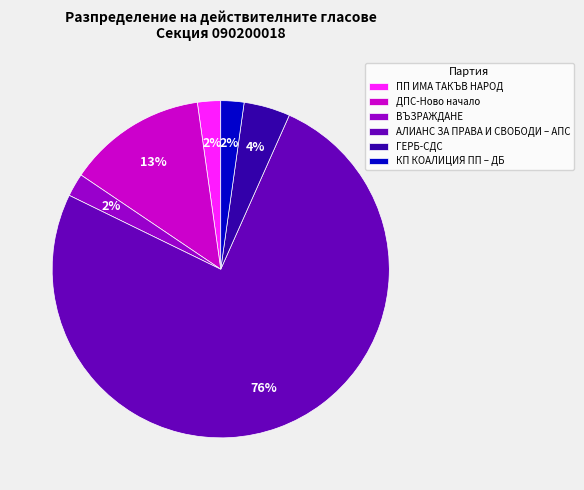

What percentage is the ДПС-Ново начало slice, to the nearest percent?

13%